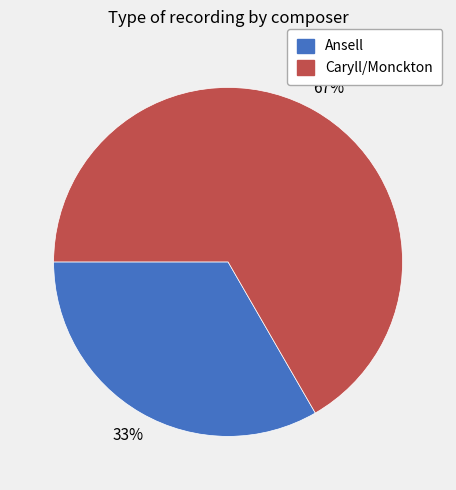

True or false: Caryll/Monckton accounts for 67% of the total.

True